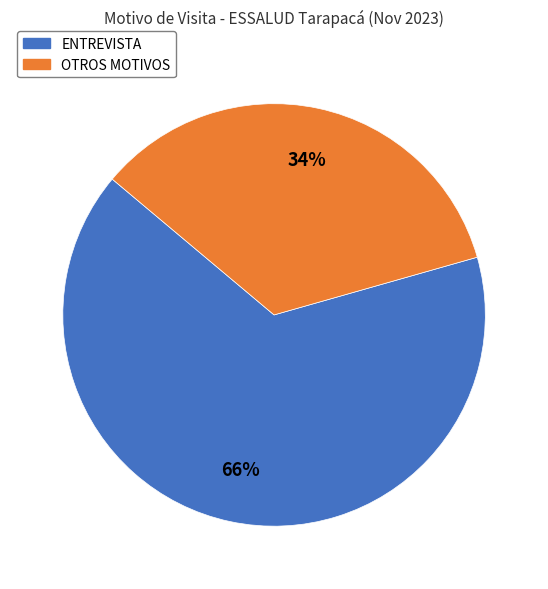

Count the number of slices in the pie.

2